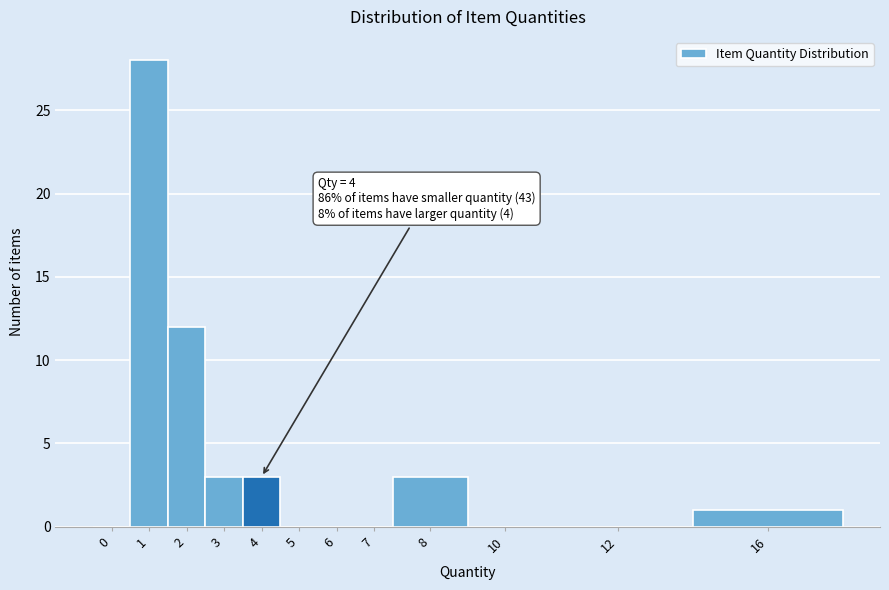

Reading left to right, list all the values displayed in this chart.

0=0	1=28	2=12	3=3	4=3	5=0	6=0	7=0	8=3	10=0	12=0	16=1